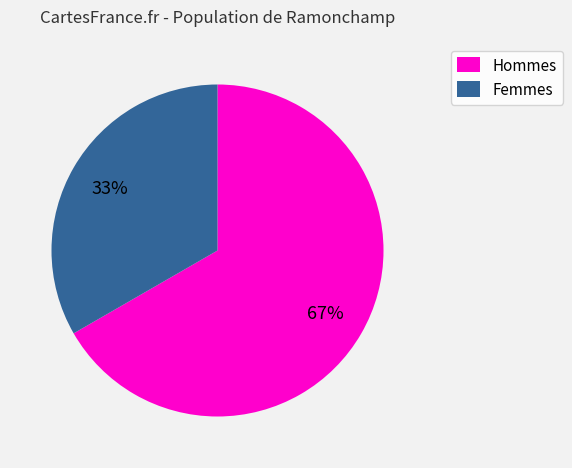

Does any single category account for the majority?

Yes